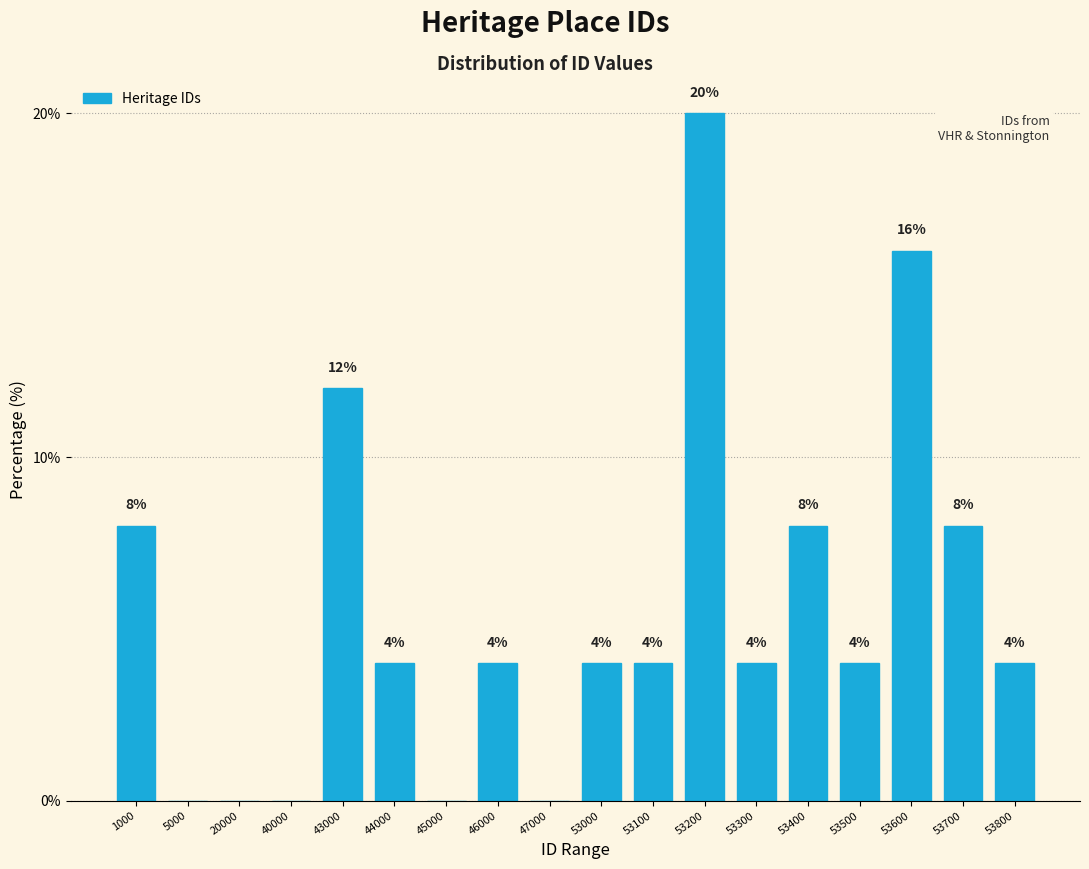

Reading left to right, extract all data points from this chart.

1000=8	5000=0	20000=0	40000=0	43000=12	44000=4	45000=0	46000=4	47000=0	53000=4	53100=4	53200=20	53300=4	53400=8	53500=4	53600=16	53700=8	53800=4